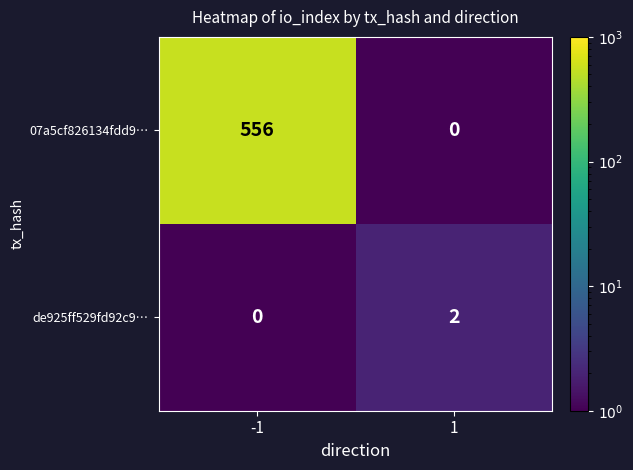

True or false: 07a5cf826134fdd9… has a value of 958 at -1.

False